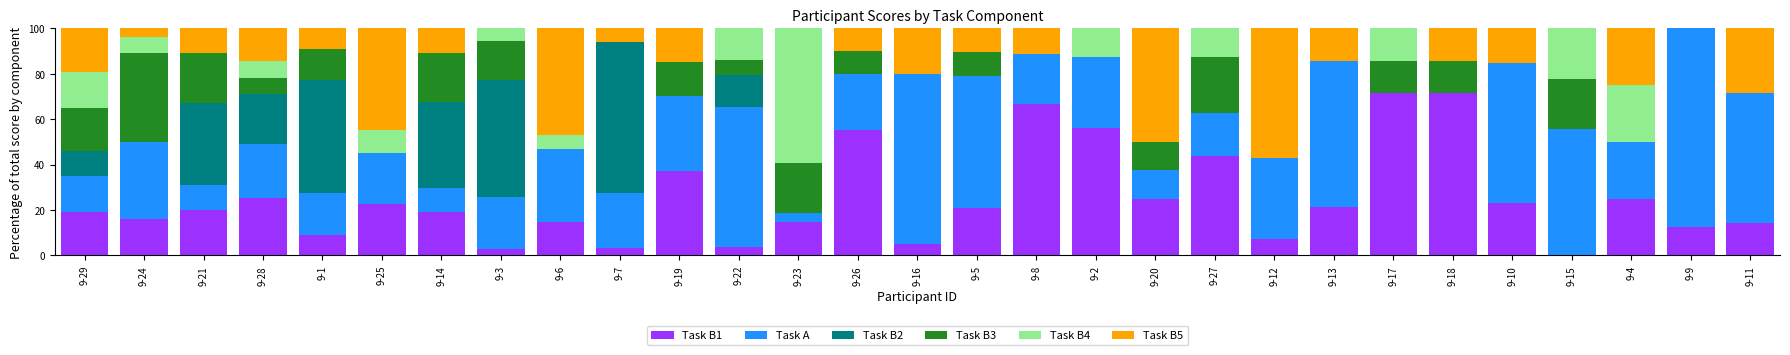

What is the total value across all series at 9-1?

100.0